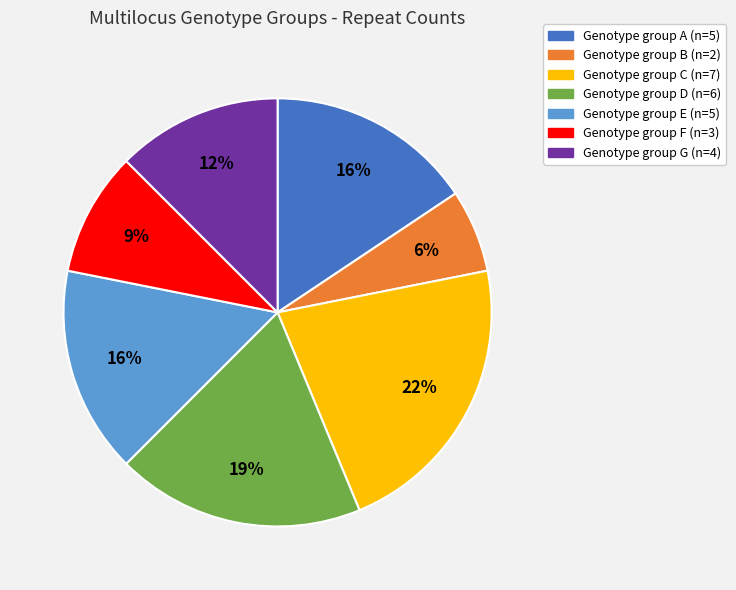

To the nearest percent, what is the average slice percentage?

14%